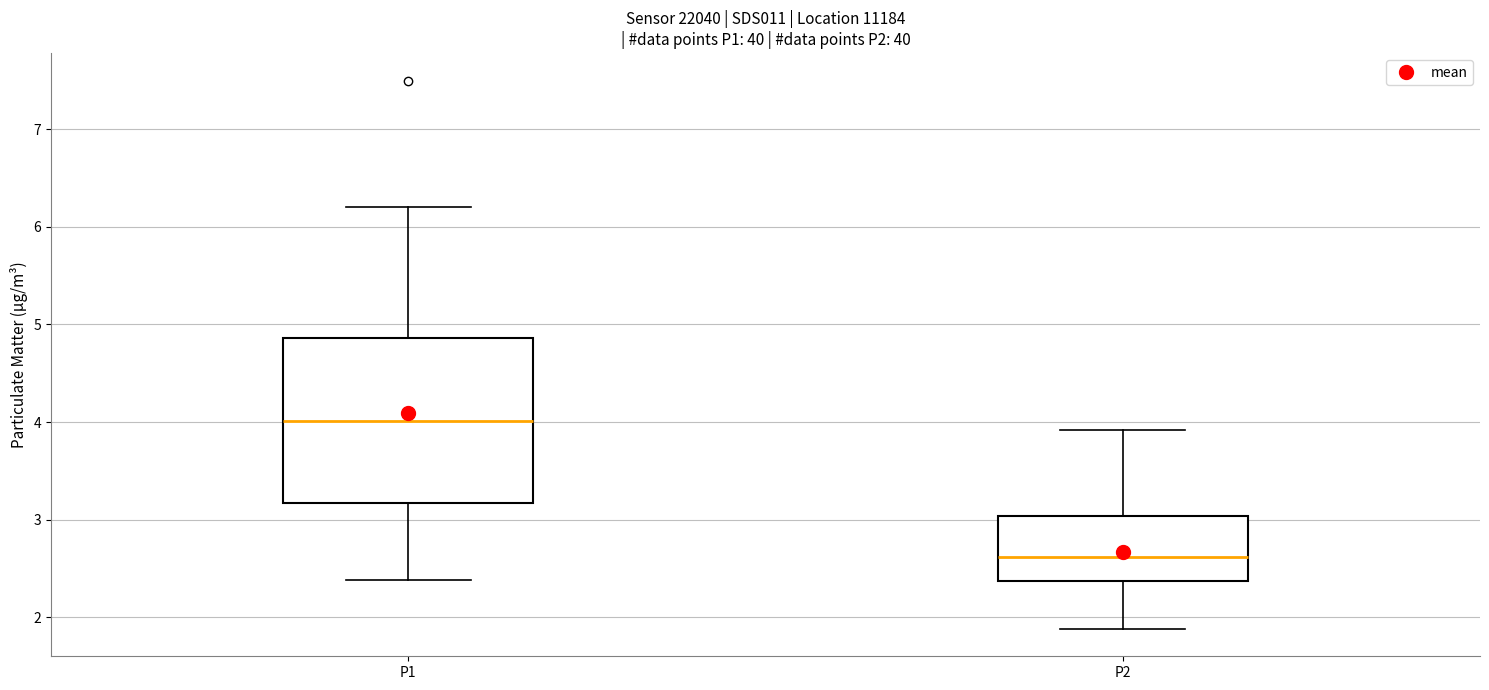

Reading left to right, read every box against the y-axis: the position of its median line, the range the box covers, and the ends of its whiskers. The values are not printed on the chart, so give them approximately, as read against the axis.

P1: median 4.0, box 3.2 to 4.9, whiskers 2.4 to 6.2
P2: median 2.6, box 2.4 to 3.0, whiskers 1.9 to 3.9